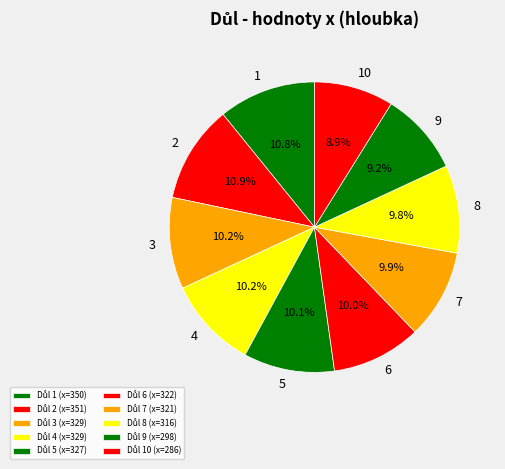

Count the number of slices in the pie.

10